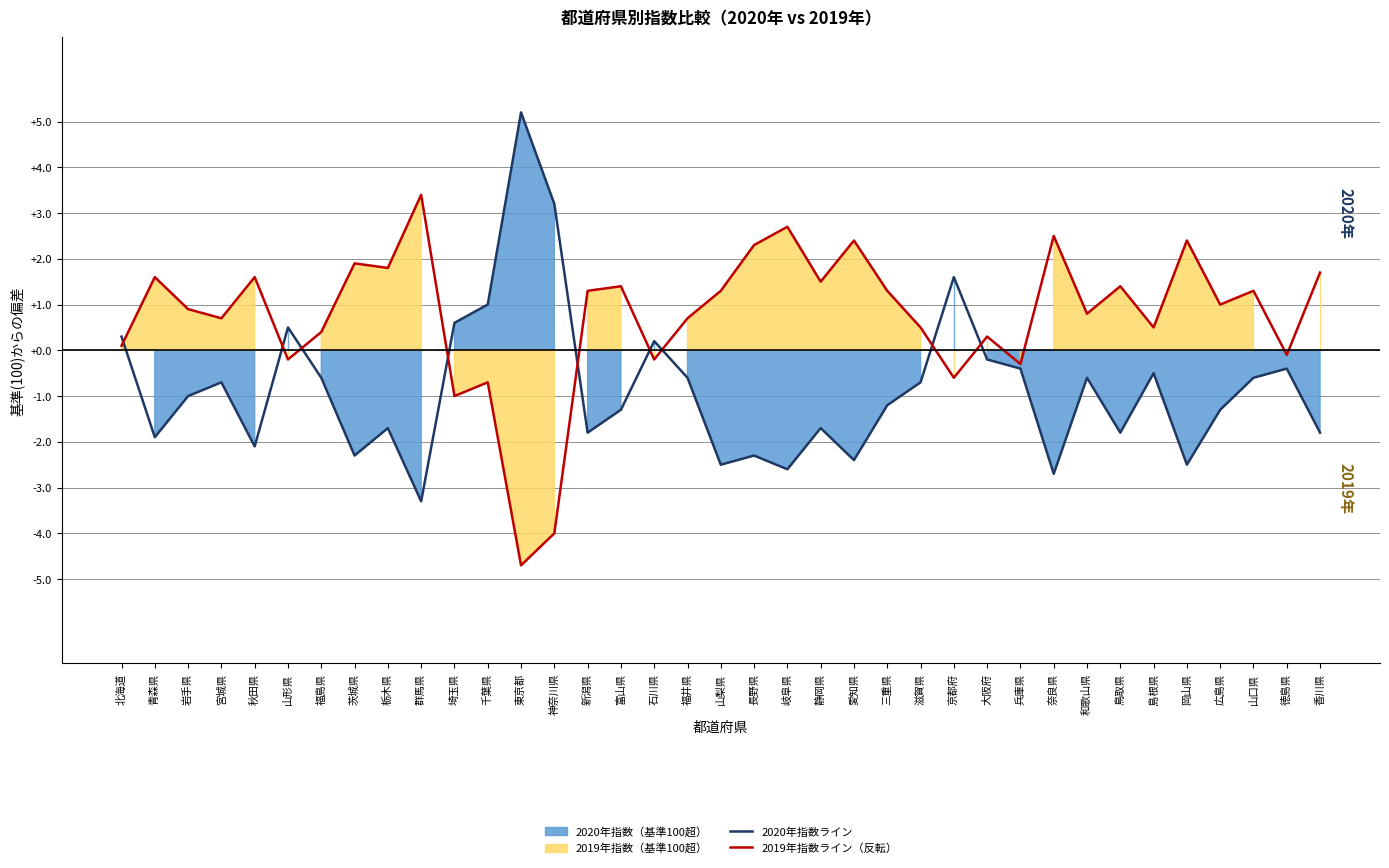

What is the lowest value of the 2019年指数ライン（反転） series?

-4.7